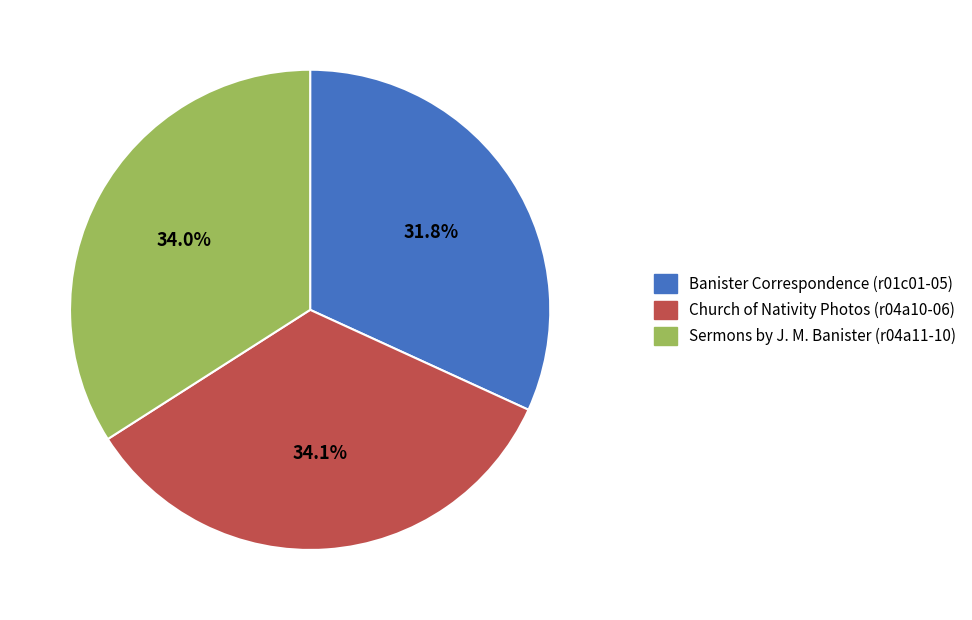

Is there a majority slice in this chart?

No